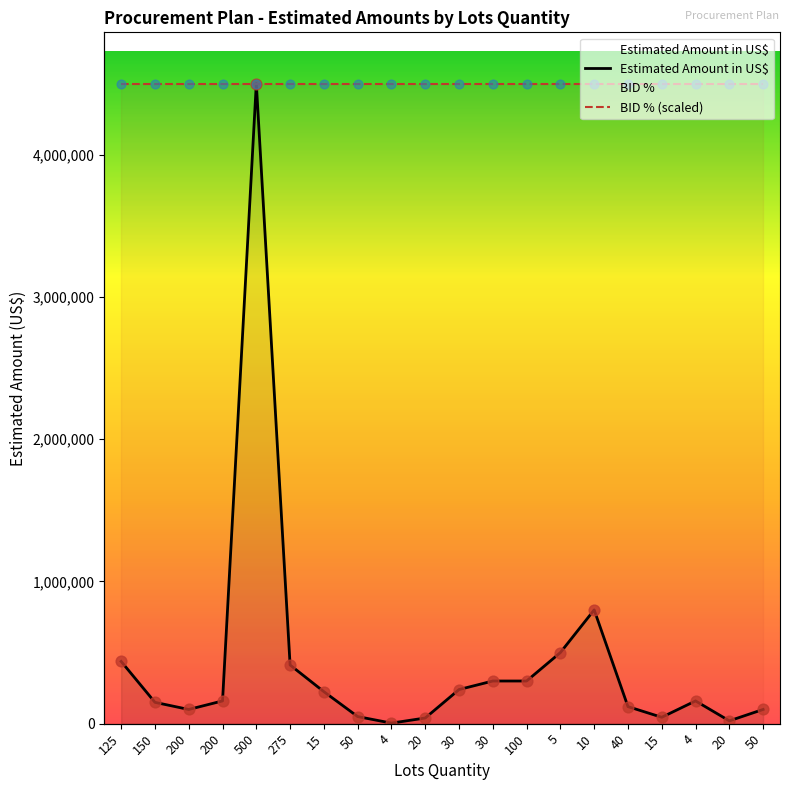

Is the value of Estimated Amount in US$ at 200 greater than the value of BID % (scaled) at 15?

No